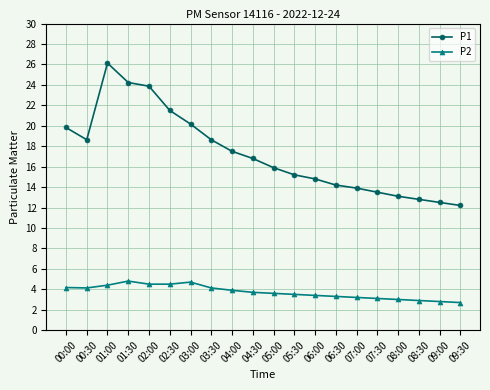

What is the difference between the second highest and minimum values in the P2 series?

2.0